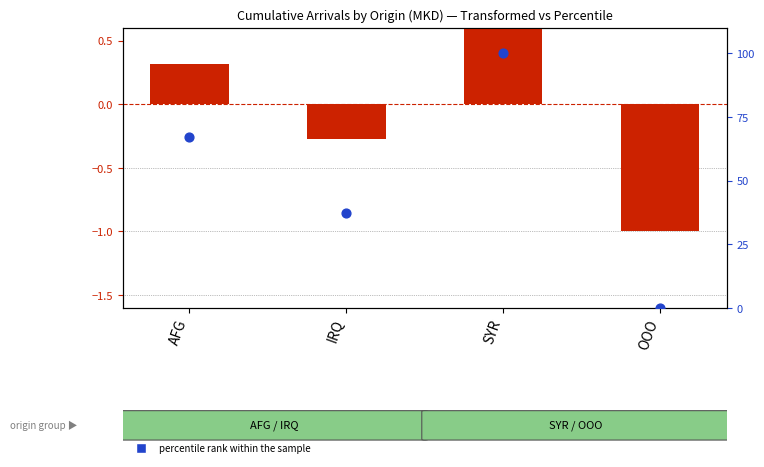

What is the change in value from IRQ to SYR?

+62.6